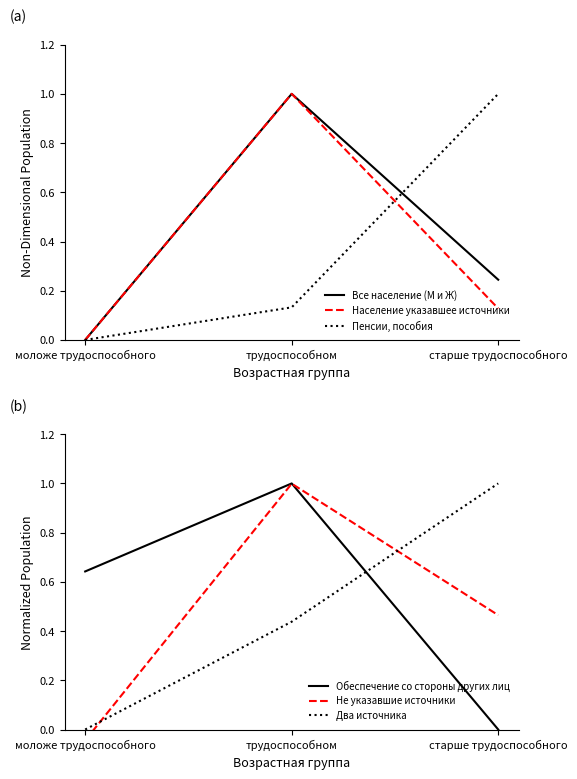

What is the difference between the Обеспечение со стороны других лиц values at старше трудоспособного and трудоспособном?

1.0